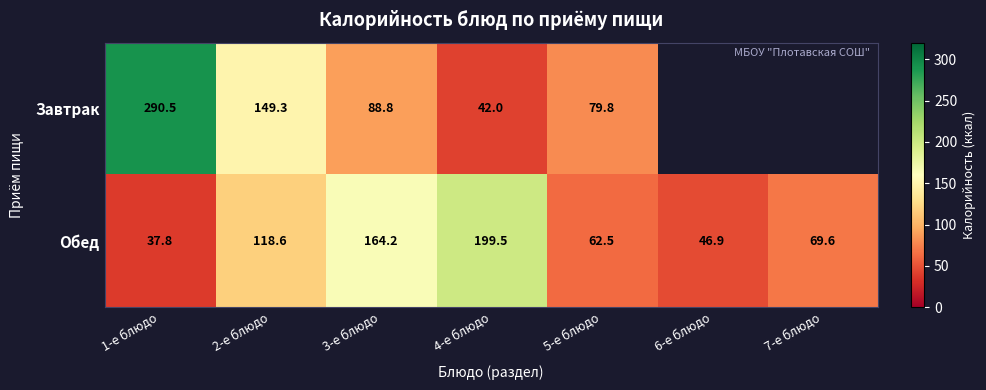

Is the value of Обед at 3-е блюдо greater than the value of Завтрак at 1-е блюдо?

No